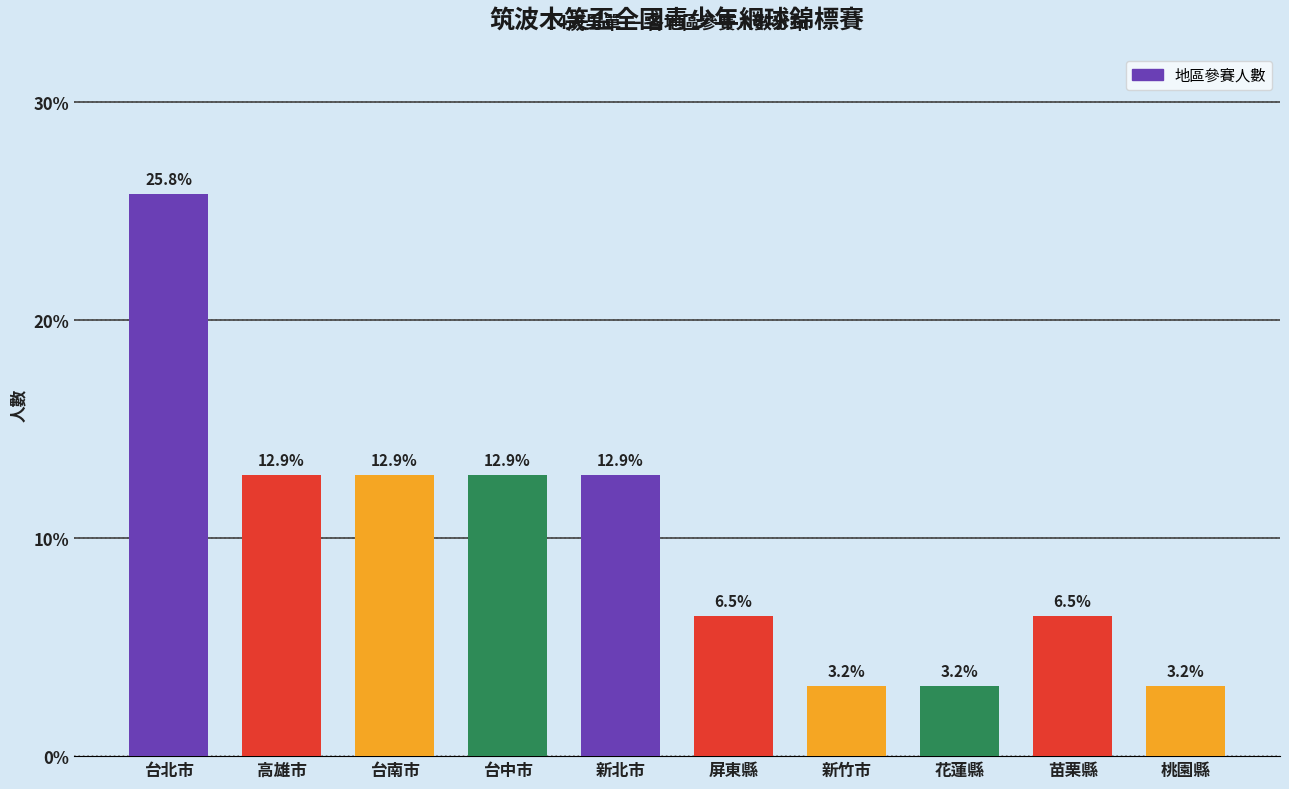

Are the bars horizontal?

No